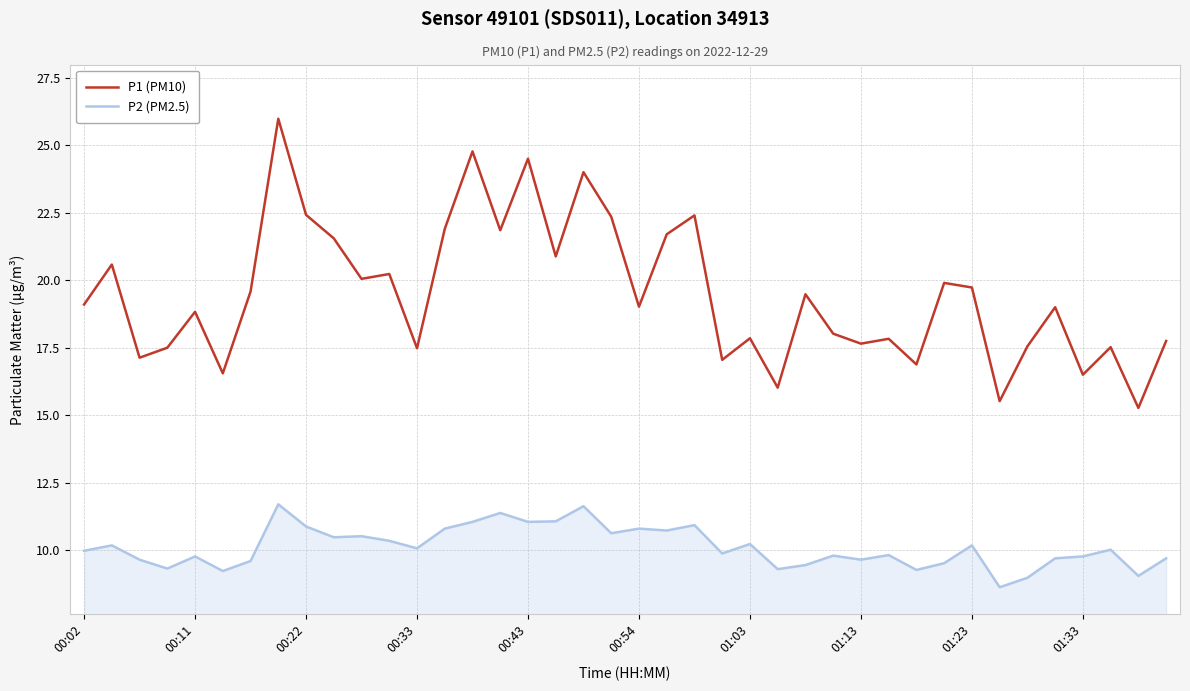

What is the difference between the maximum and minimum values in the P2 (PM2.5) series?

3.1